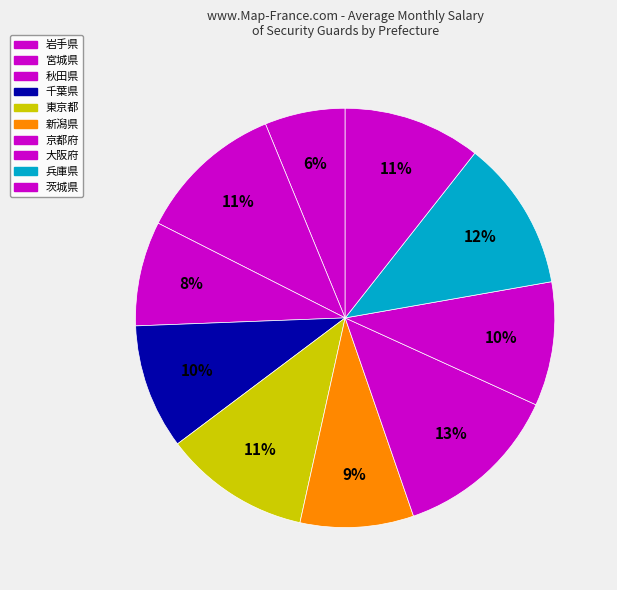

How many slices are in this pie chart?

10